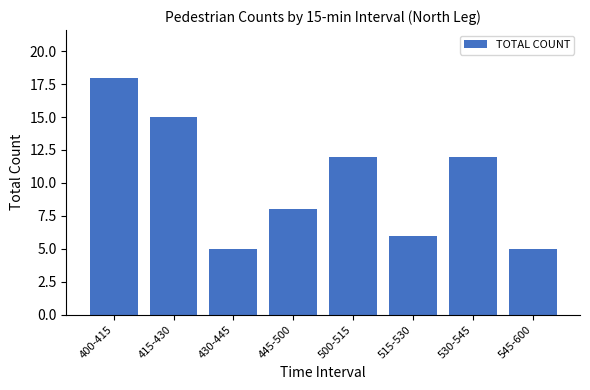

What is the label of the 8th bar from the left?

545-600